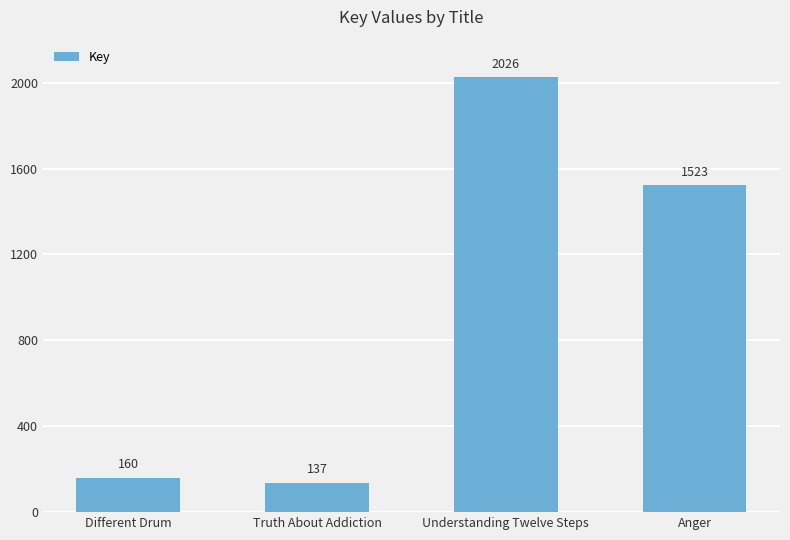

How many values are below 1523?

2